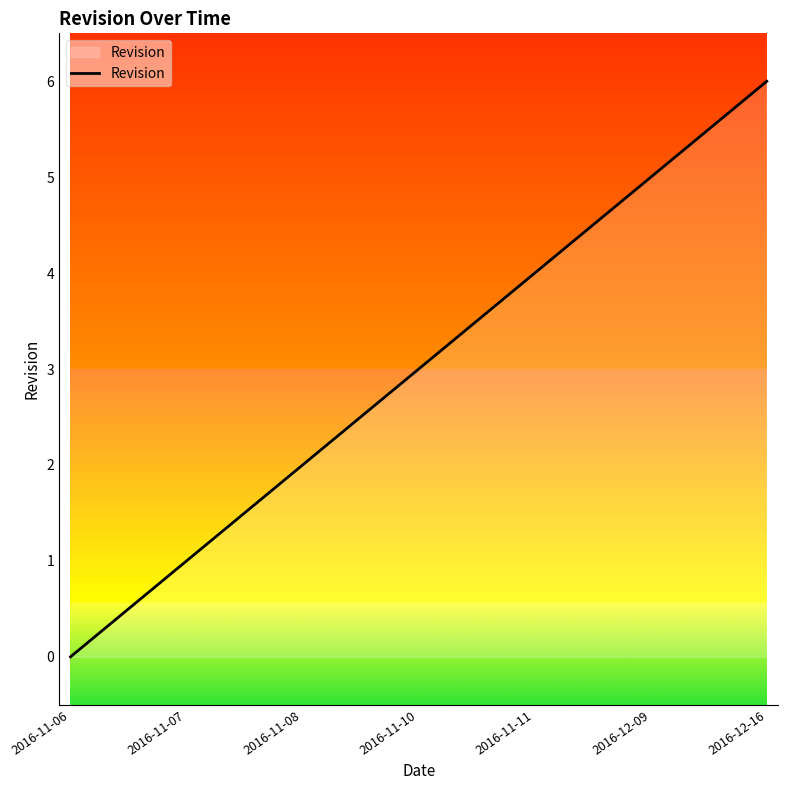

List the labels in order of value, smallest first.

2016-11-06, 2016-11-07, 2016-11-08, 2016-11-10, 2016-11-11, 2016-12-09, 2016-12-16